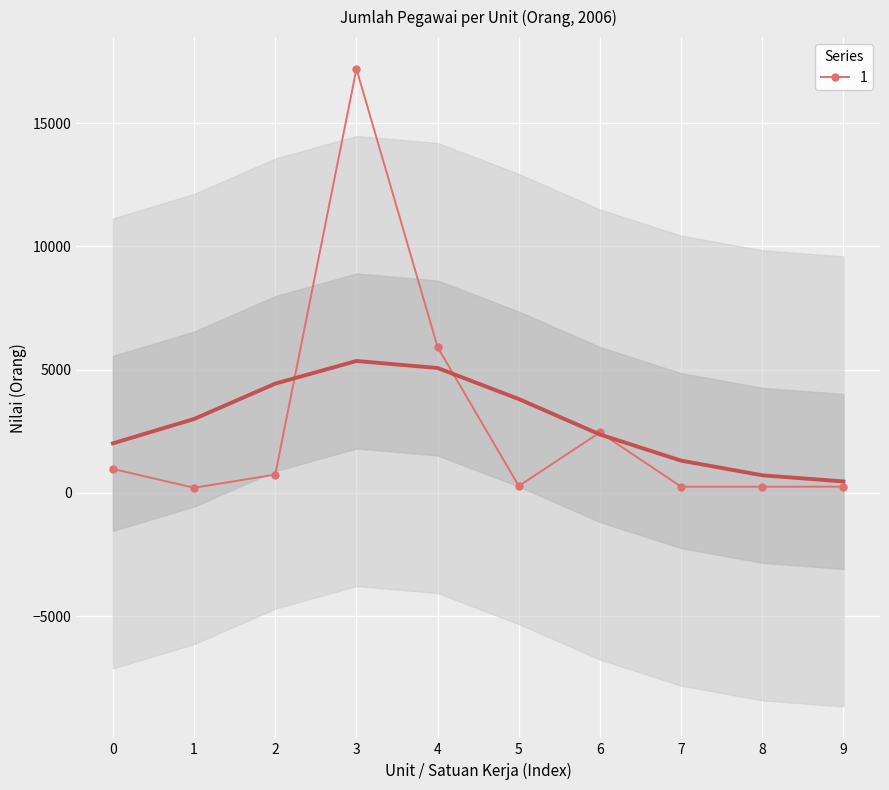

The value of 1 at 0 is 969. True or false?

True